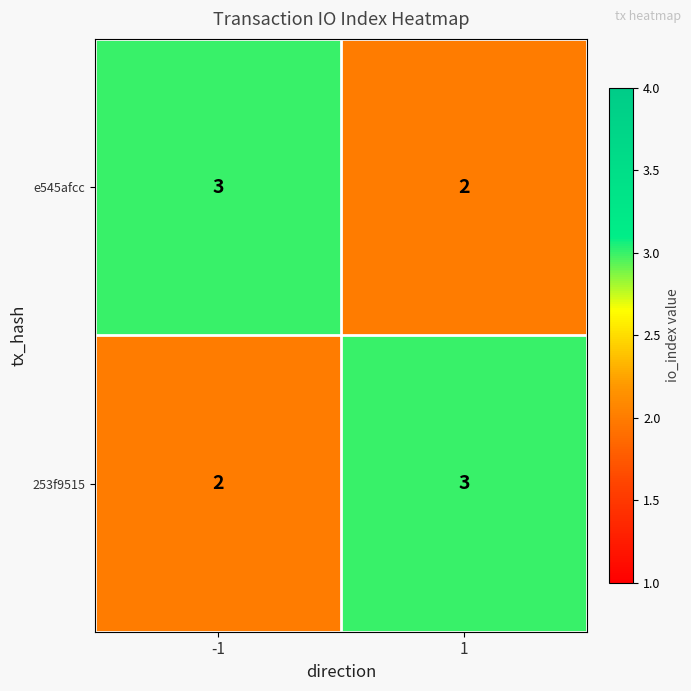

What is the sum of the 253f9515 values at 1 and -1?

5